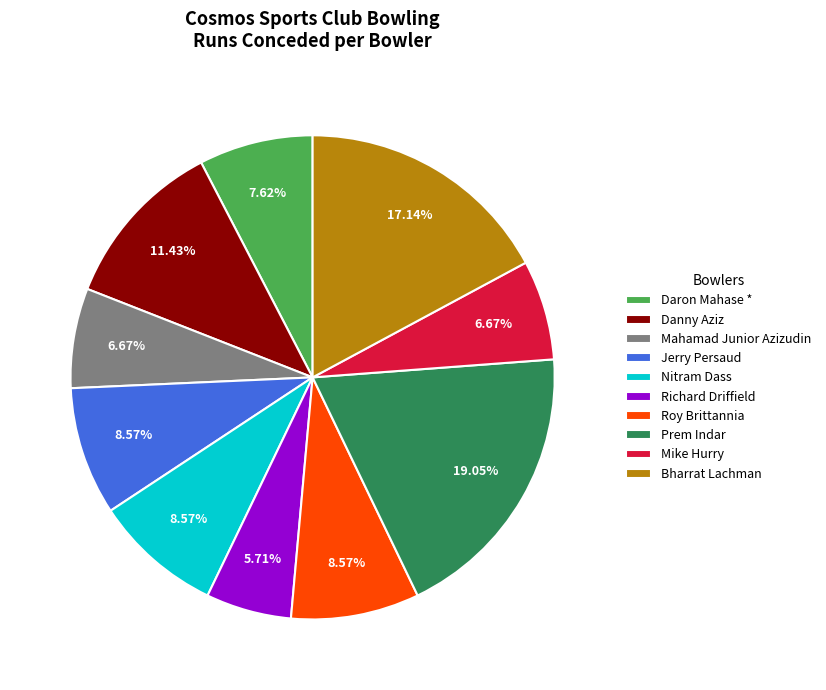

Does Richard Driffield represent more than half of the total?

No